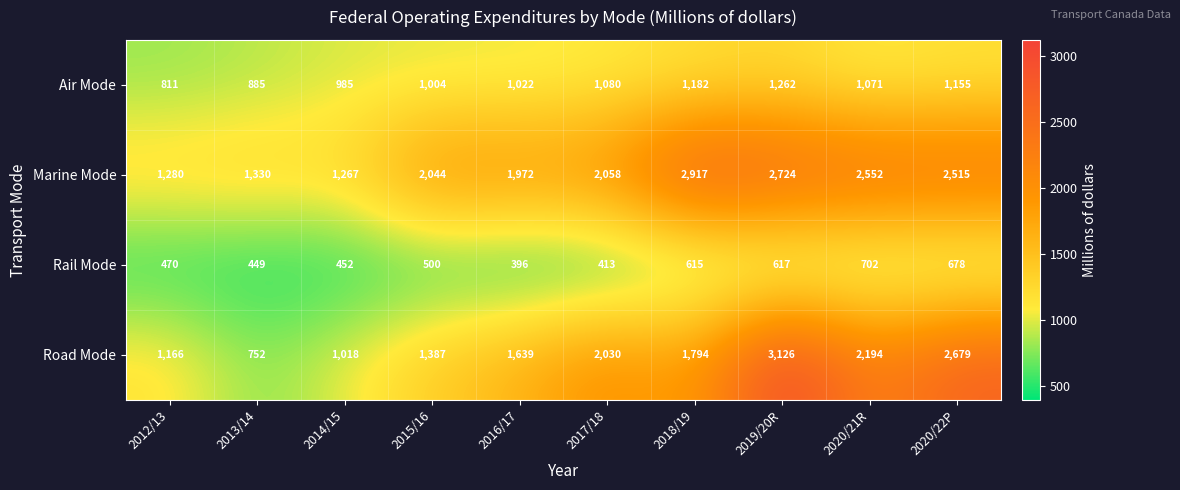

What is the average value of the Rail Mode series?

529